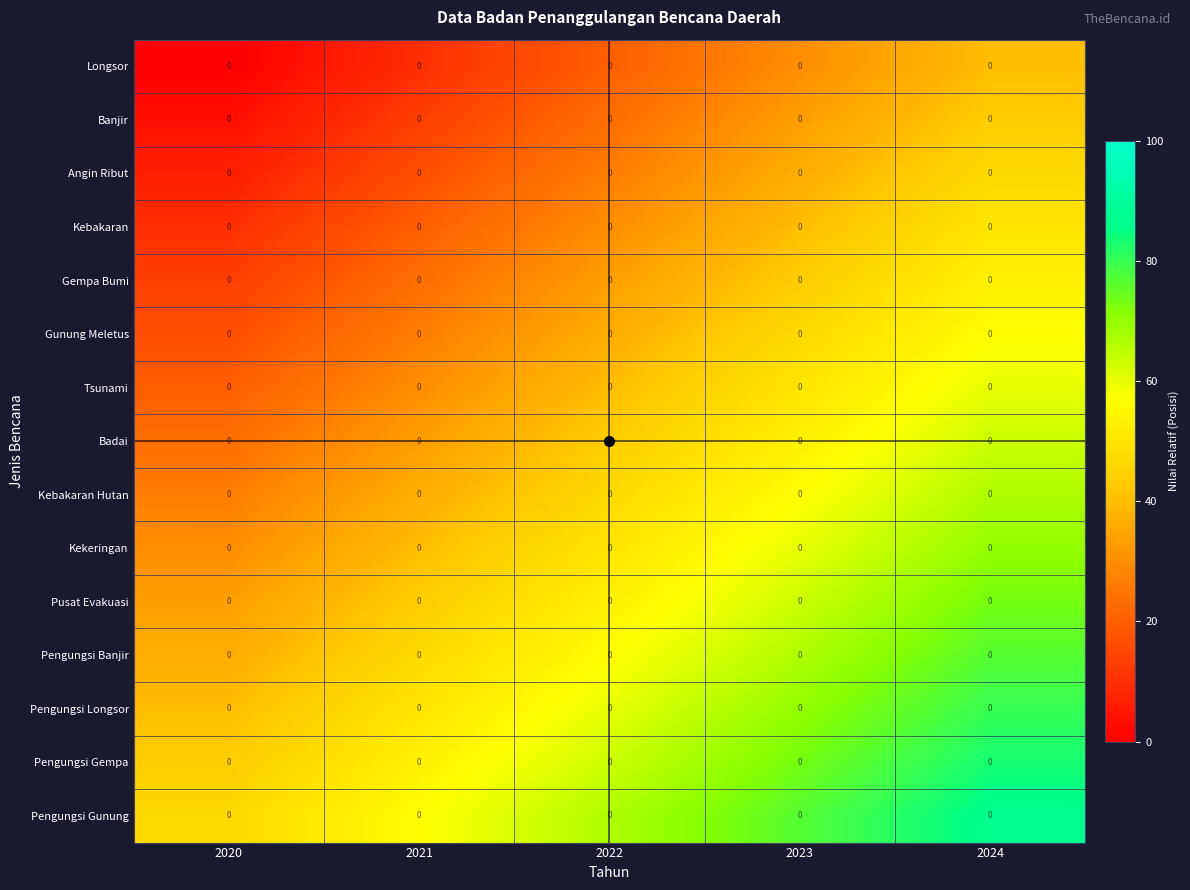

Reading left to right, what are all the values shown in this chart?

Longsor: 2020=0.0	2021=0.0	2022=0.0	2023=0.0	2024=0.0
Banjir: 2020=0.0	2021=0.0	2022=0.0	2023=0.0	2024=0.0
Angin Ribut: 2020=0.0	2021=0.0	2022=0.0	2023=0.0	2024=0.0
Kebakaran: 2020=0.0	2021=0.0	2022=0.0	2023=0.0	2024=0.0
Gempa Bumi: 2020=0.0	2021=0.0	2022=0.0	2023=0.0	2024=0.0
Gunung Meletus: 2020=0.0	2021=0.0	2022=0.0	2023=0.0	2024=0.0
Tsunami: 2020=0.0	2021=0.0	2022=0.0	2023=0.0	2024=0.0
Badai: 2020=0.0	2021=0.0	2022=0.0	2023=0.0	2024=0.0
Kebakaran Hutan: 2020=0.0	2021=0.0	2022=0.0	2023=0.0	2024=0.0
Kekeringan: 2020=0.0	2021=0.0	2022=0.0	2023=0.0	2024=0.0
Pusat Evakuasi: 2020=0.0	2021=0.0	2022=0.0	2023=0.0	2024=0.0
Pengungsi Banjir: 2020=0.0	2021=0.0	2022=0.0	2023=0.0	2024=0.0
Pengungsi Longsor: 2020=0.0	2021=0.0	2022=0.0	2023=0.0	2024=0.0
Pengungsi Gempa: 2020=0.0	2021=0.0	2022=0.0	2023=0.0	2024=0.0
Pengungsi Gunung: 2020=0.0	2021=0.0	2022=0.0	2023=0.0	2024=0.0